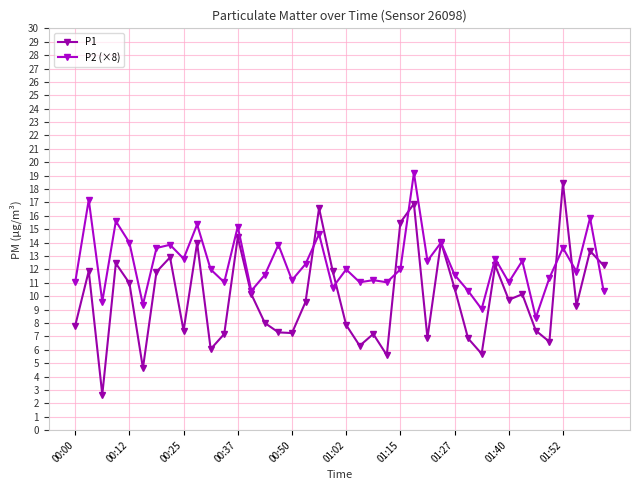

Where is P2 (×8) nearest to the value 13?

00:25